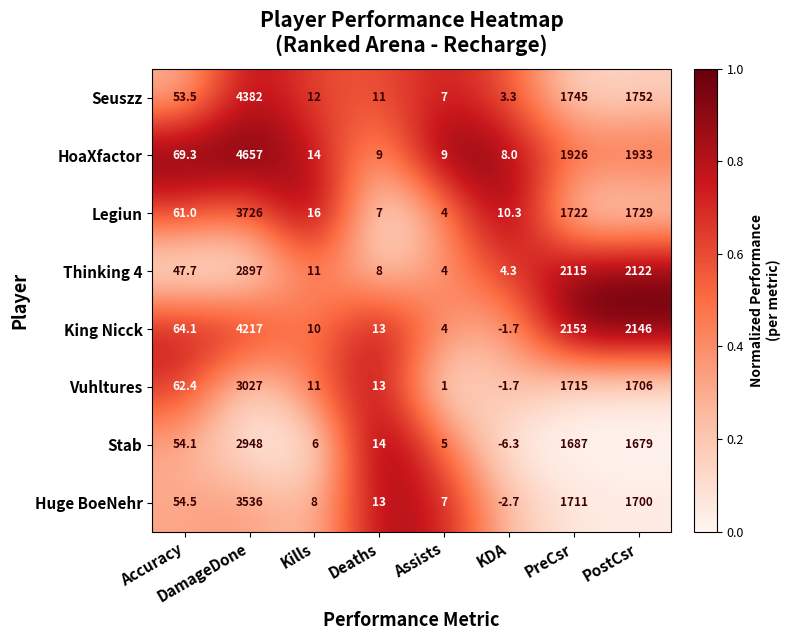

Rank the series by their maximum value, from lowest to highest.

Thinking 4, Stab, Vuhltures, Huge BoeNehr, Legiun, King Nicck, Seuszz, HoaXfactor